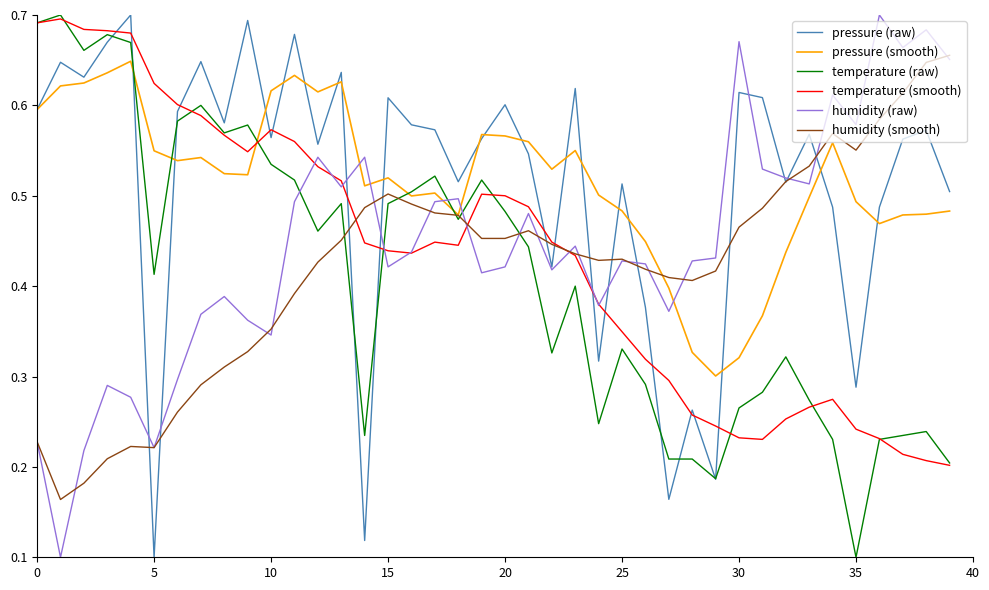

What is the sum of all temperature (raw) values?

16.4